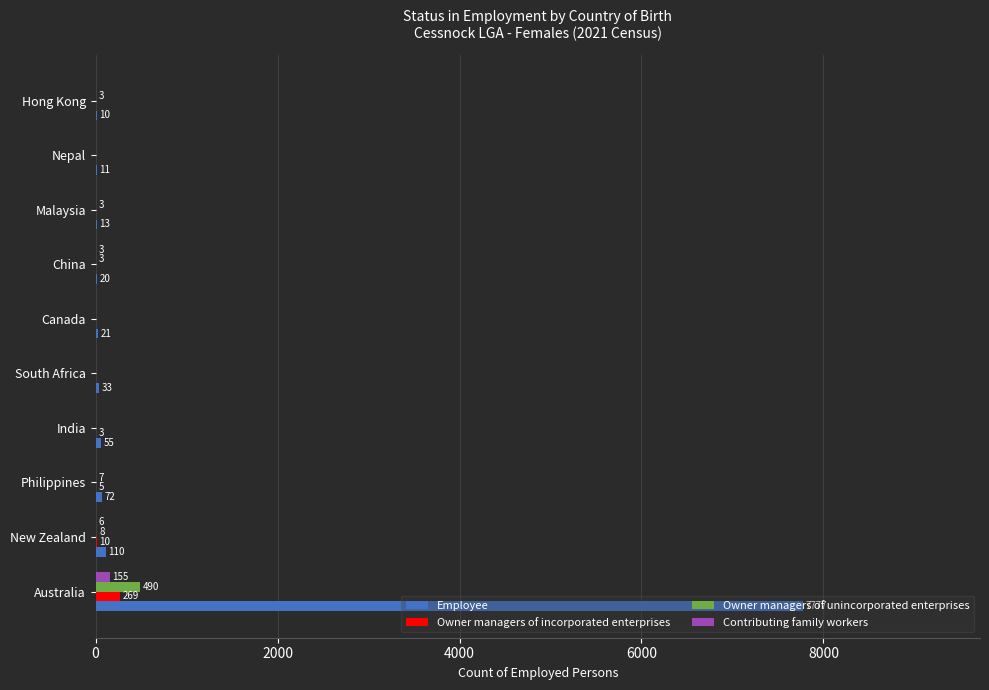

Read the Owner managers of unincorporated enterprises value at China, to the nearest 5.

5